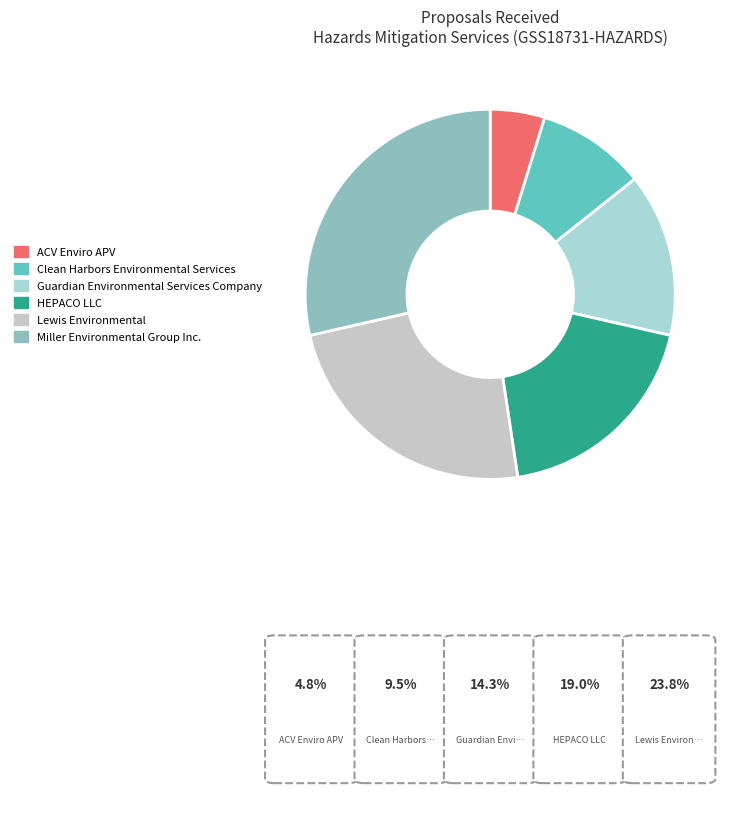

Which category has the smallest portion of the pie?

ACV Enviro APV